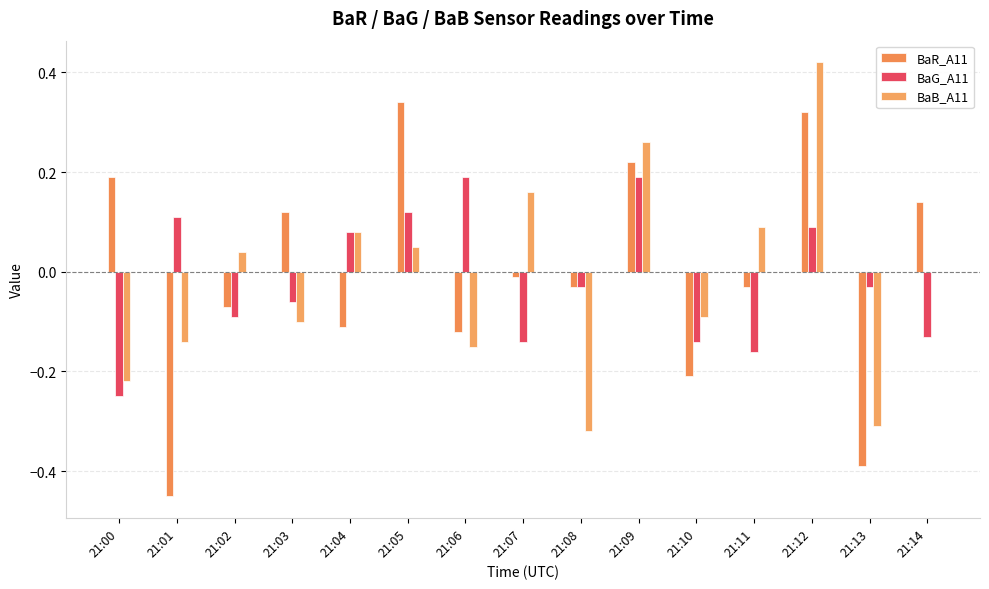

Count the number of data series in this chart.

3